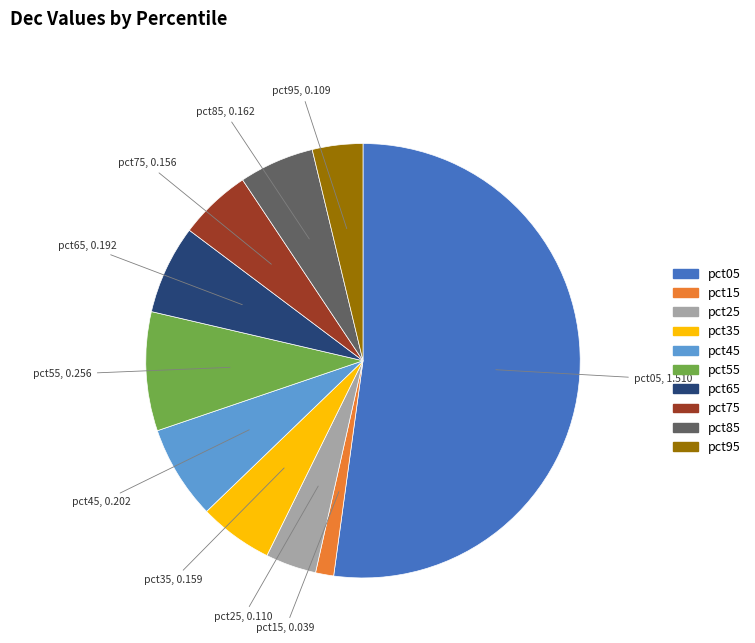

Which has a higher value, pct95 or pct85?

pct85